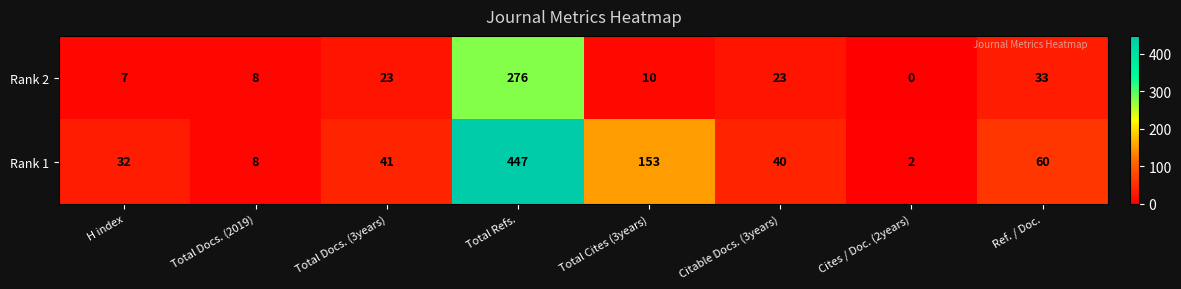

What is the sum of the Rank 2 values at Cites / Doc. (2years) and Citable Docs. (3years)?

23